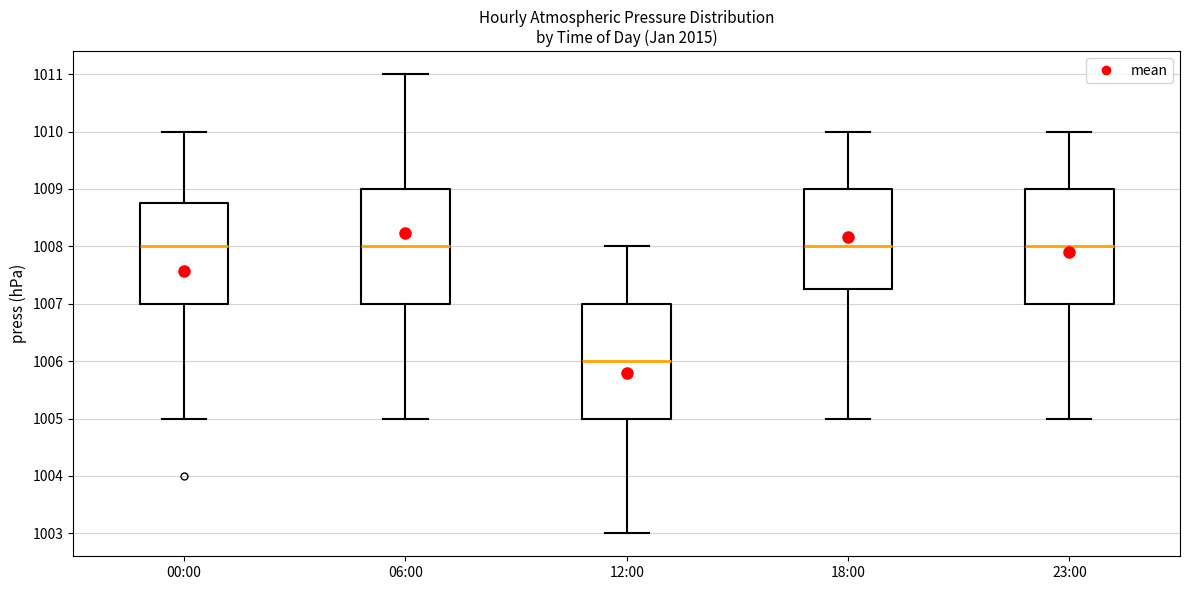

Reading left to right, transcribe this box plot: for each box, give where its median line is, the range the box spans, and where its two whiskers end, as read against the y-axis. The values are not printed on the chart, so give them approximately, as read against the axis.

00:00: median 1008.0, box 1007.0 to 1008.8, whiskers 1005.0 to 1010.0
06:00: median 1008.0, box 1007.0 to 1009.0, whiskers 1005.0 to 1011.0
12:00: median 1006.0, box 1005.0 to 1007.0, whiskers 1003.0 to 1008.0
18:00: median 1008.0, box 1007.3 to 1009.0, whiskers 1005.0 to 1010.0
23:00: median 1008.0, box 1007.0 to 1009.0, whiskers 1005.0 to 1010.0